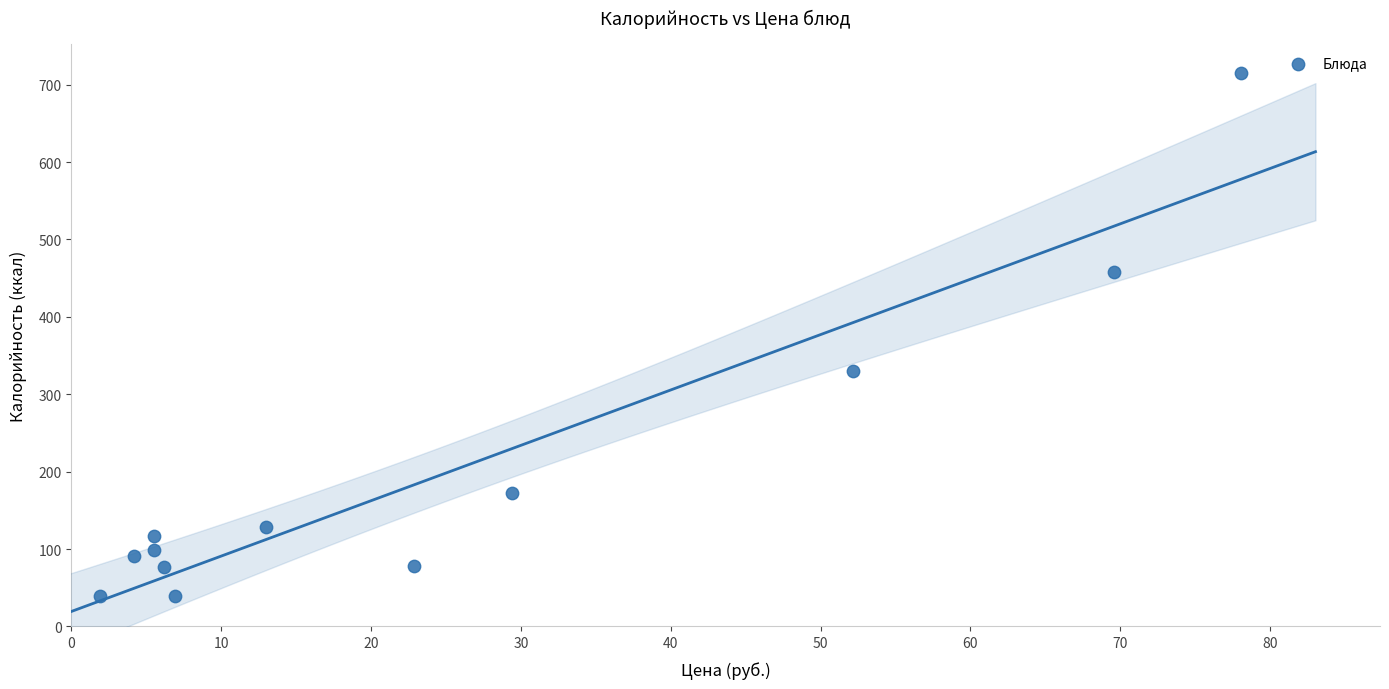

What Y value in the scatter plot is closest to 376?

329.6